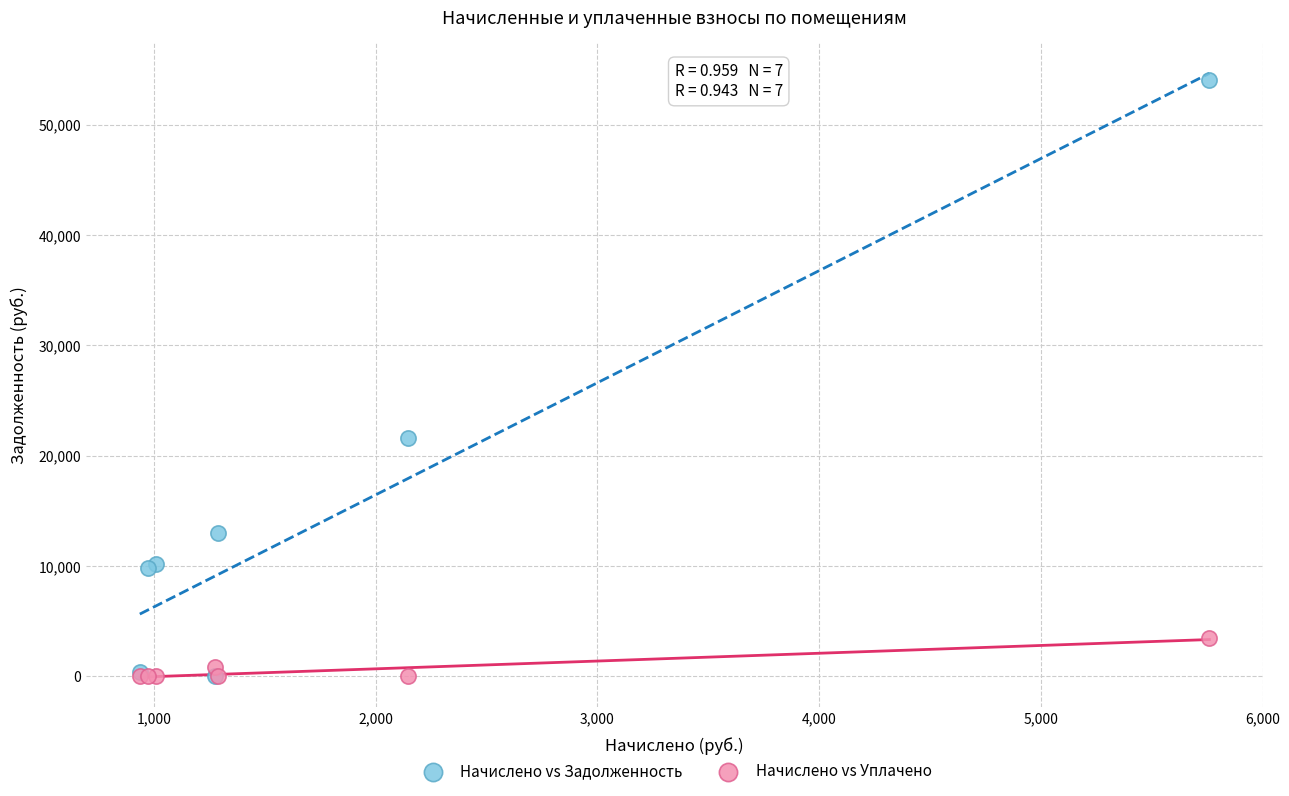

In the Начислено vs Задолженность series, what Y value is closest to 27014?

21608.4